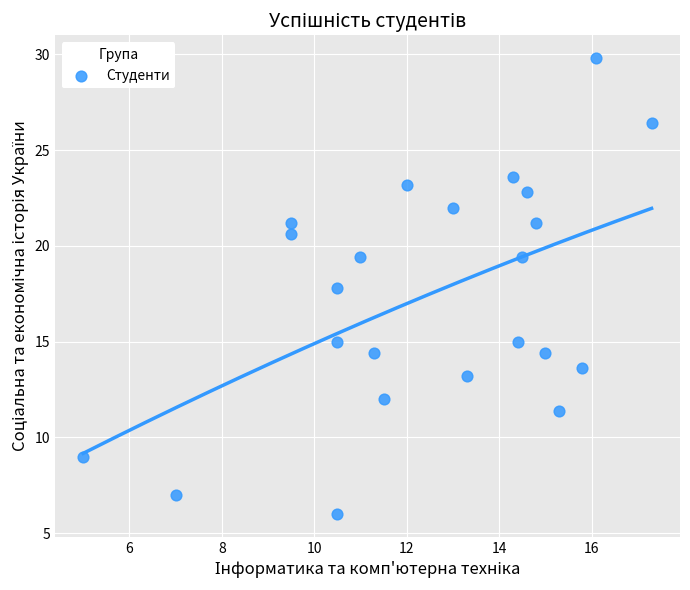

What Y value in the scatter plot is closest to 17?

17.8